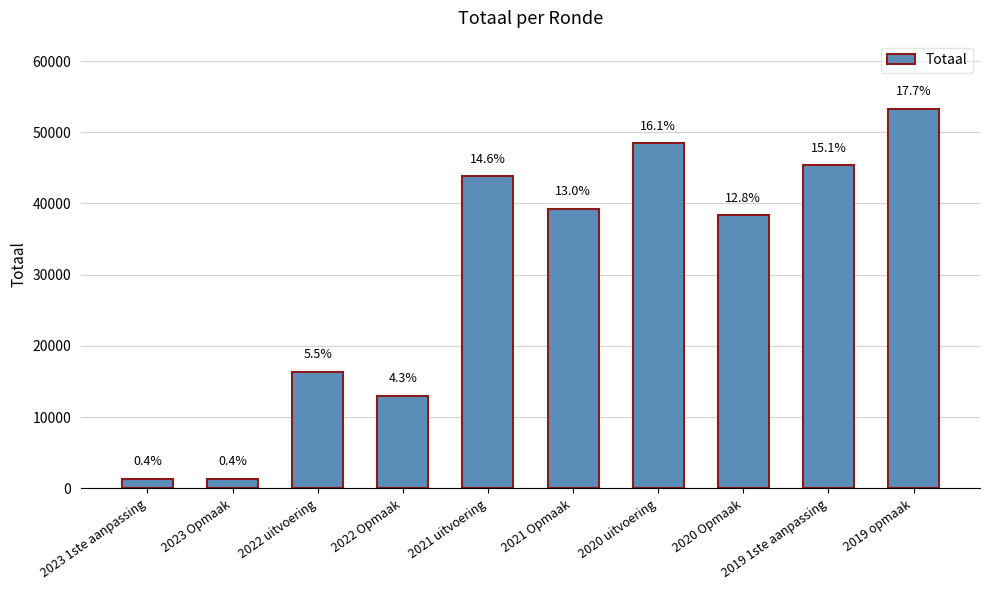

The value at 2022 Opmaak is 13032. True or false?

True